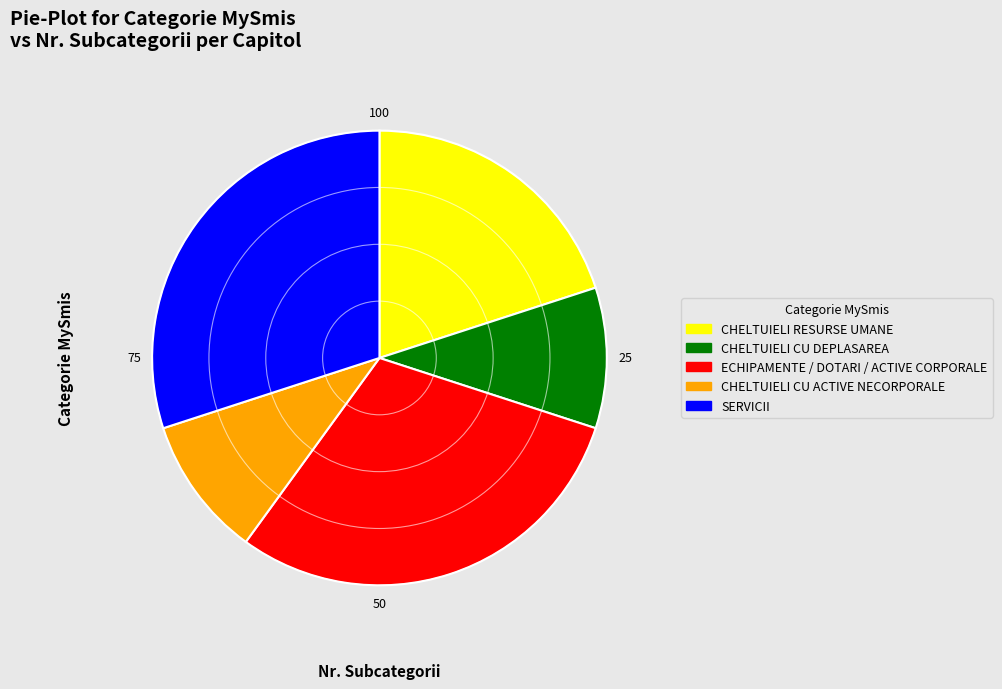

Between CHELTUIELI CU ACTIVE NECORPORALE and SERVICII, which is larger?

SERVICII